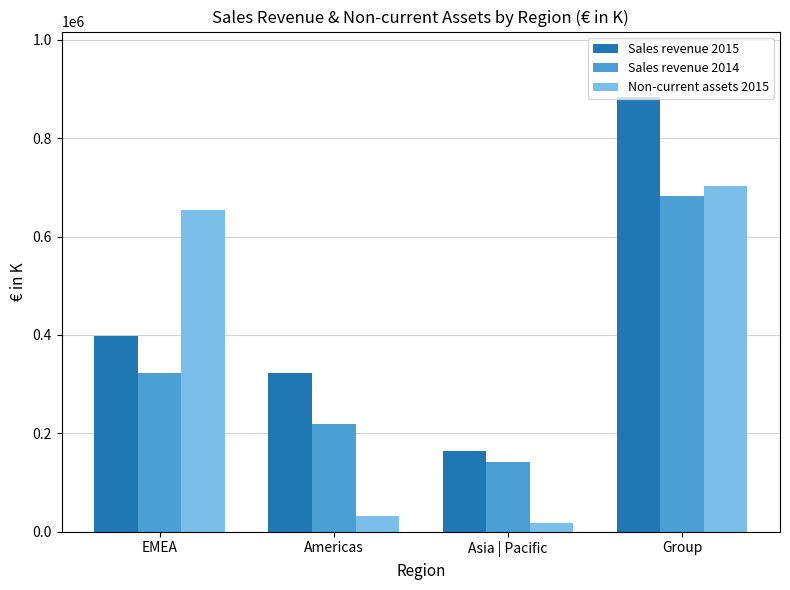

Reading left to right, transcribe all the data shown in this chart.

Sales revenue 2015: EMEA=397162	Americas=323461	Asia | Pacific=163707	Group=884331
Sales revenue 2014: EMEA=322135	Americas=219597	Asia | Pacific=141793	Group=683524
Non-current assets 2015: EMEA=653946	Americas=31681	Asia | Pacific=17556	Group=703183